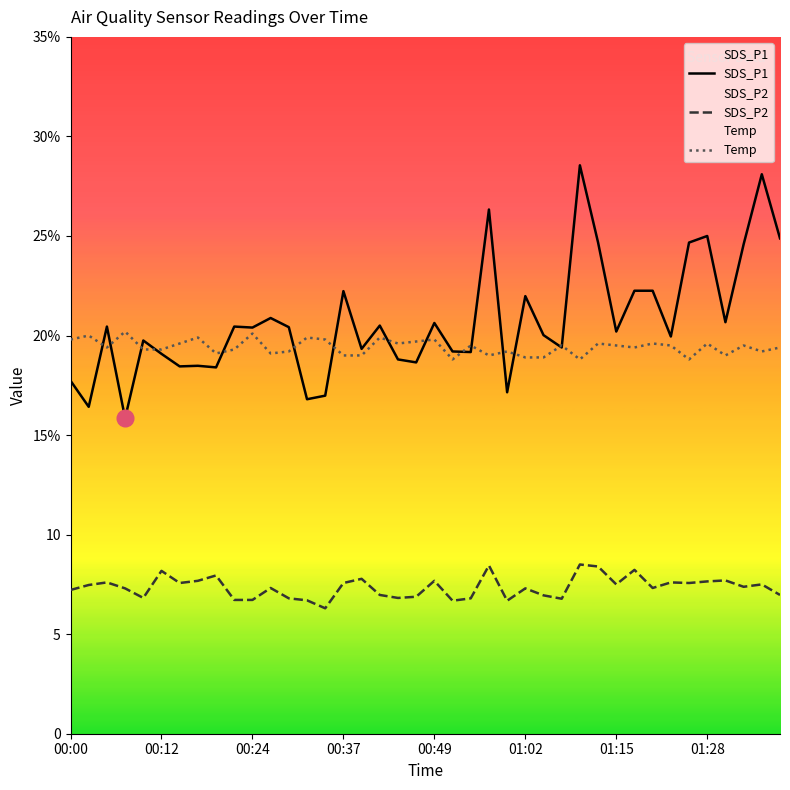

At which category is the sum across all series the highest?

28